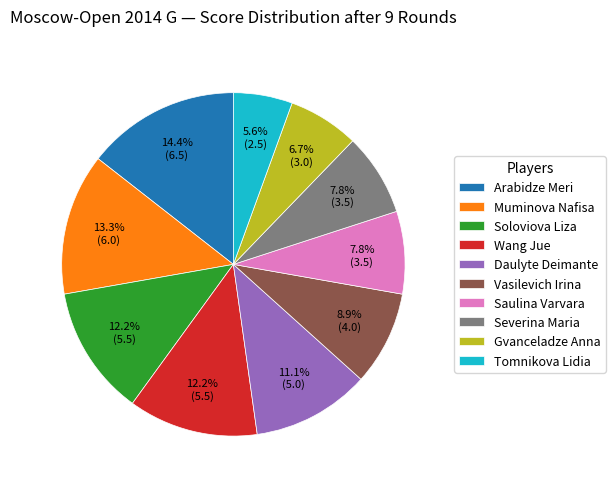

Count the number of slices in the pie.

10